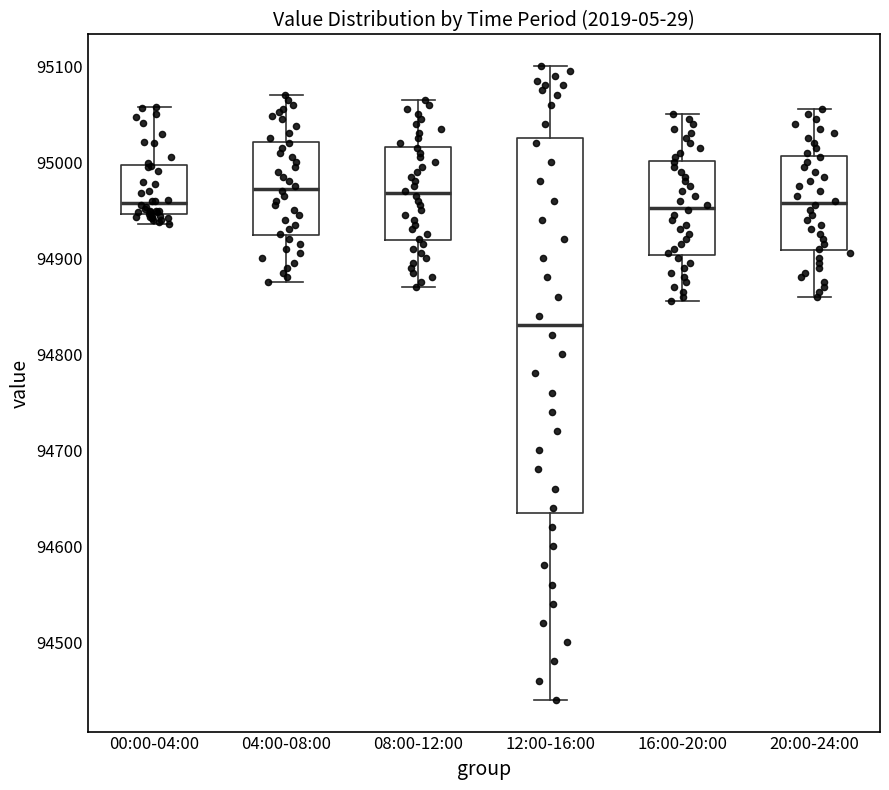

Comparing the boxes themselves (not the whiskers), which one is the tallest?

12:00-16:00